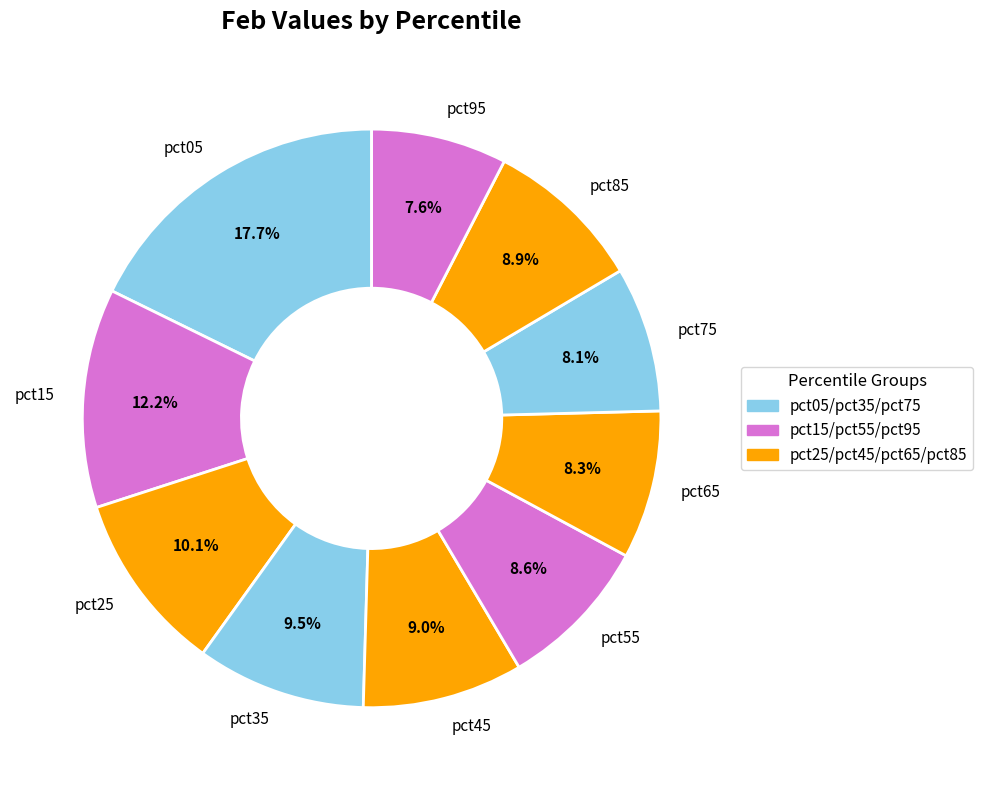

Combined, do pct25 and pct05 account for over 50%?

No